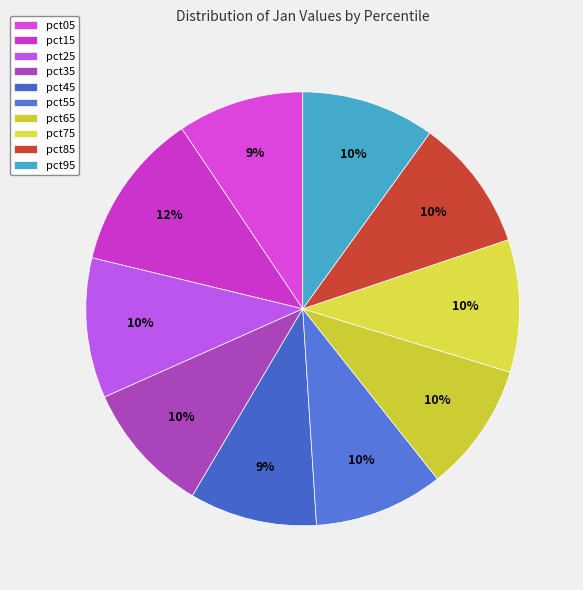

Count the number of slices in the pie.

10